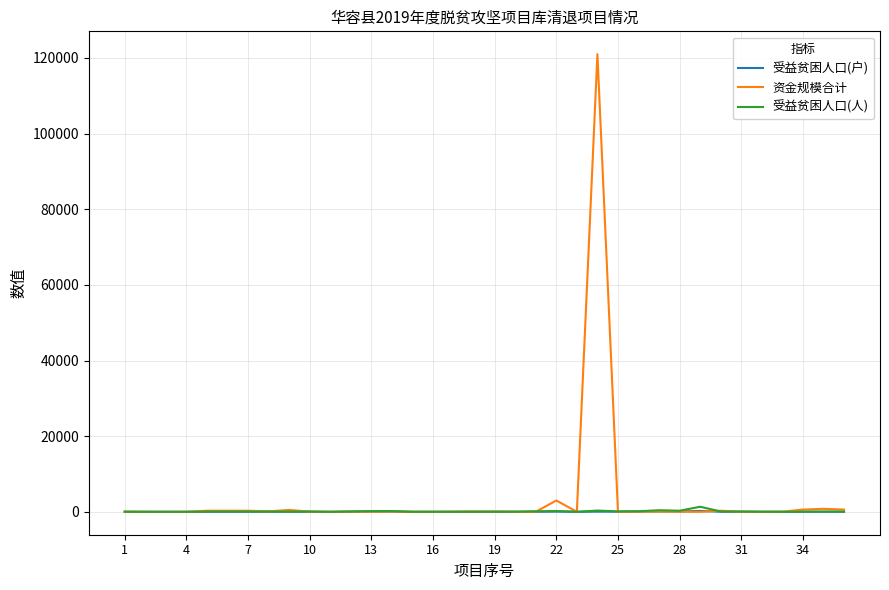

What is the greatest value displayed?

121000